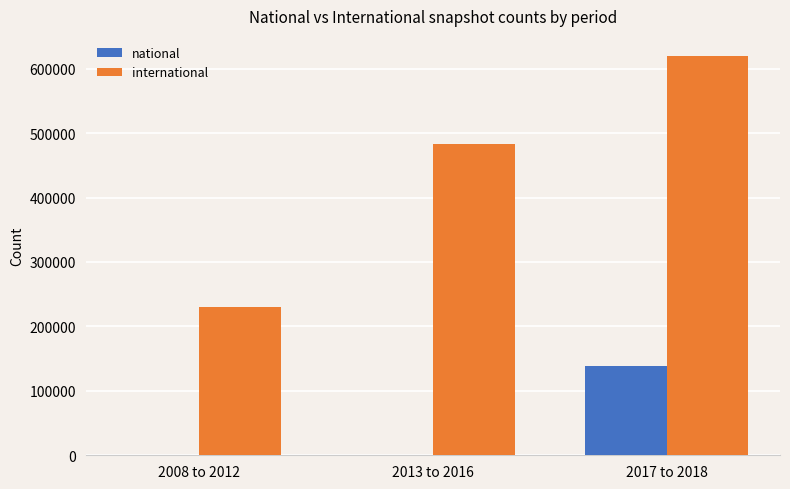

At which label does national reach its peak?

2017 to 2018